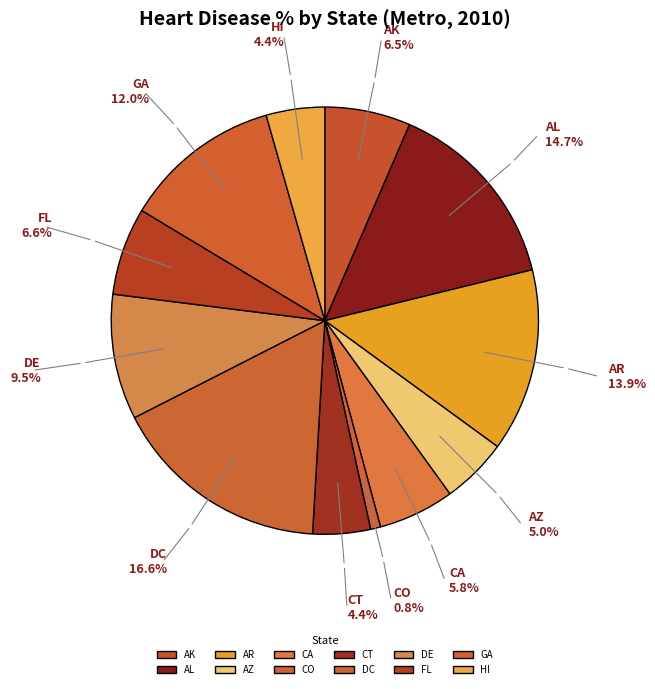

Is it true that DC is 4% of the pie?

False